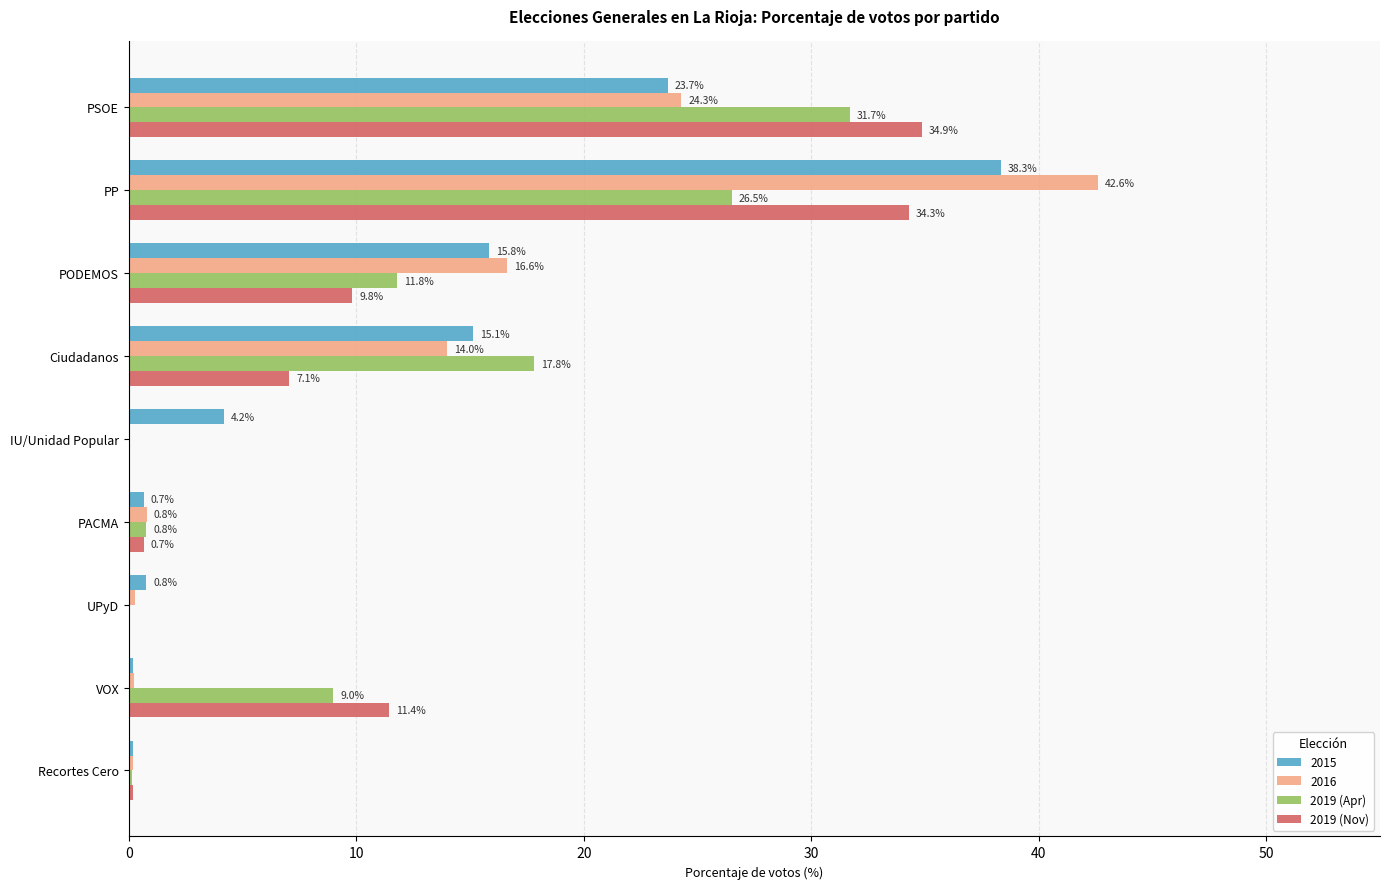

At which label is 2019 (Nov) closest to 17?

VOX